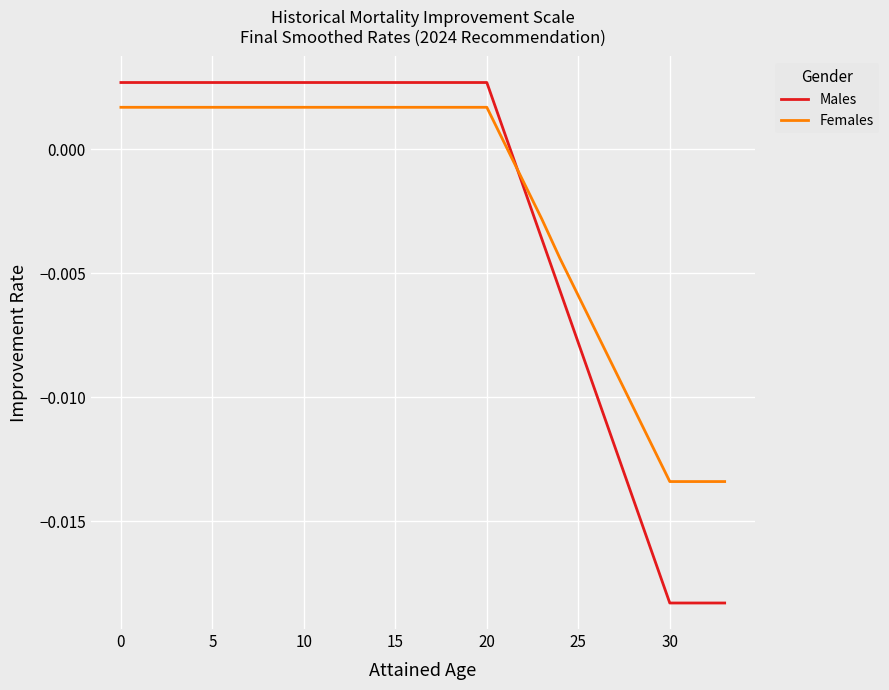

Which series has the largest range (max minus min)?

Males